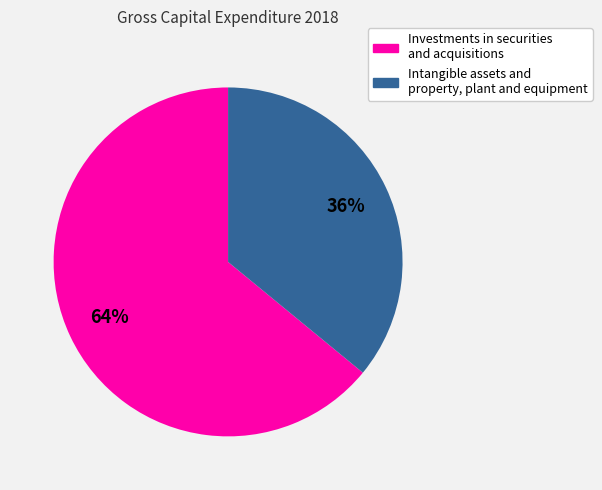

Which category has the biggest portion of the pie?

Investments in securities and acquisitions